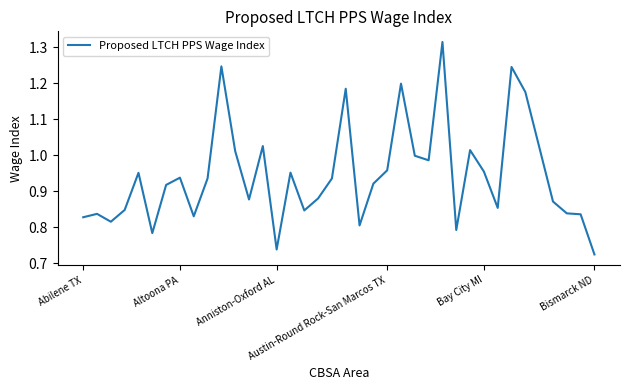

Is this an area chart (filled region under the line)?

No